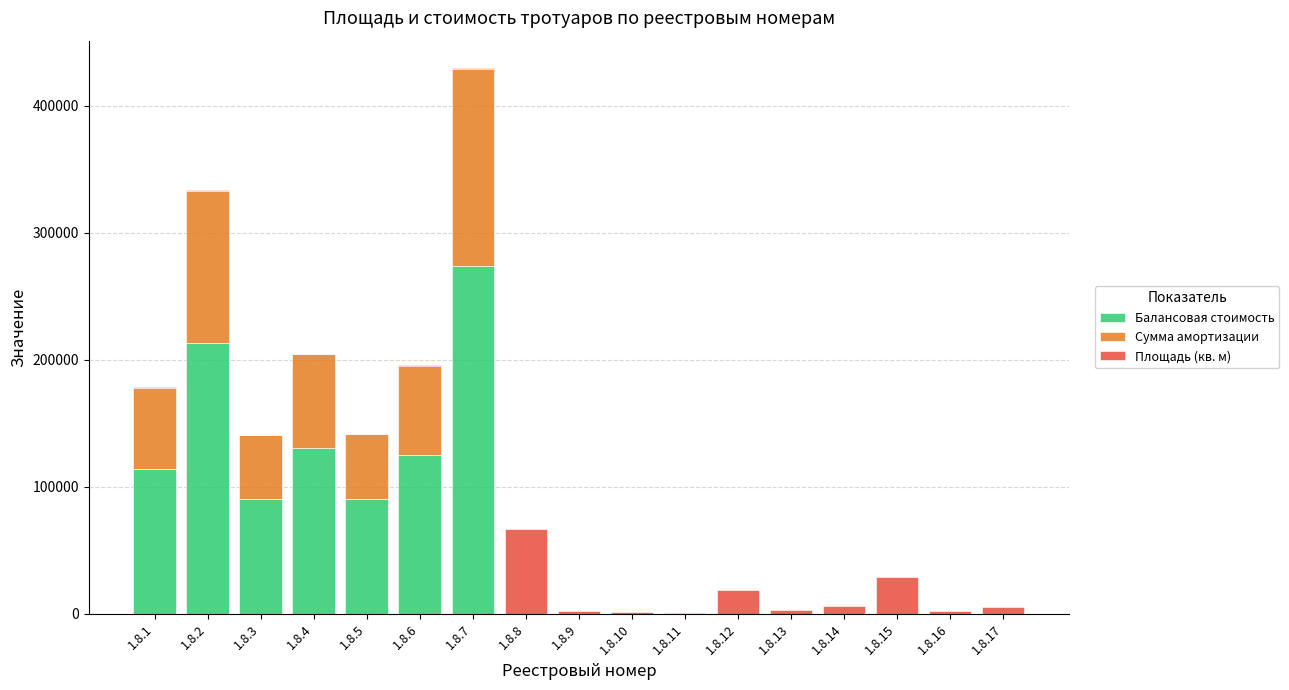

True or false: Балансовая стоимость has a value of -107255.2 at 1.8.17.

False